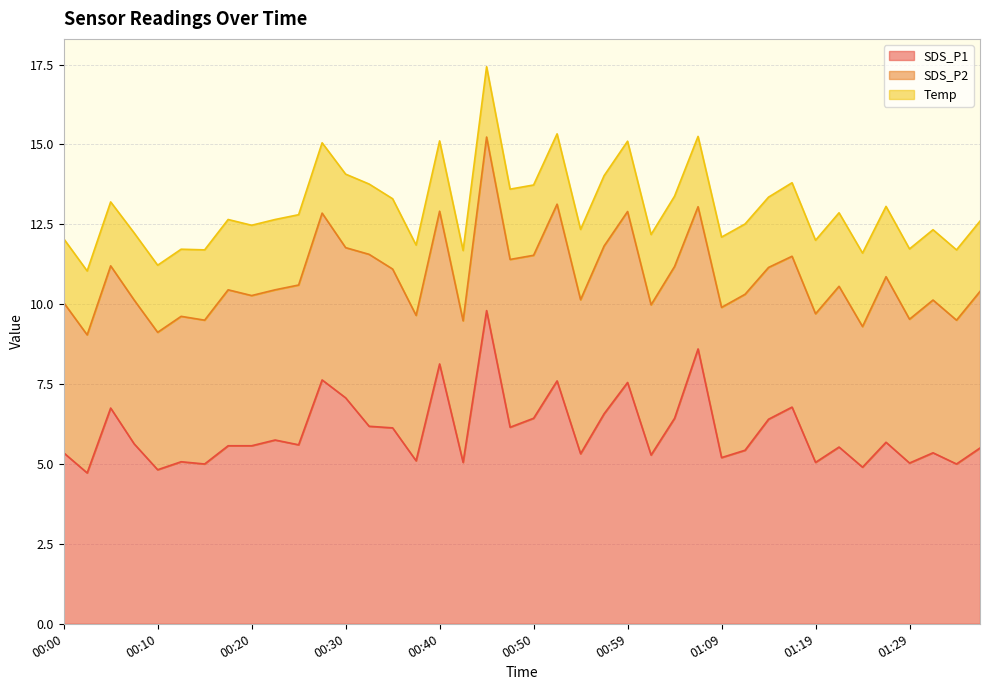

At which label is SDS_P2 closest to 4?

00:10